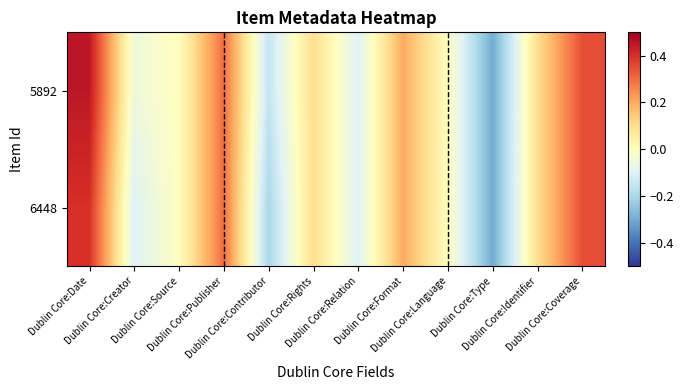

What is the total value across all series at Dublin Core:Contributor?

-0.3